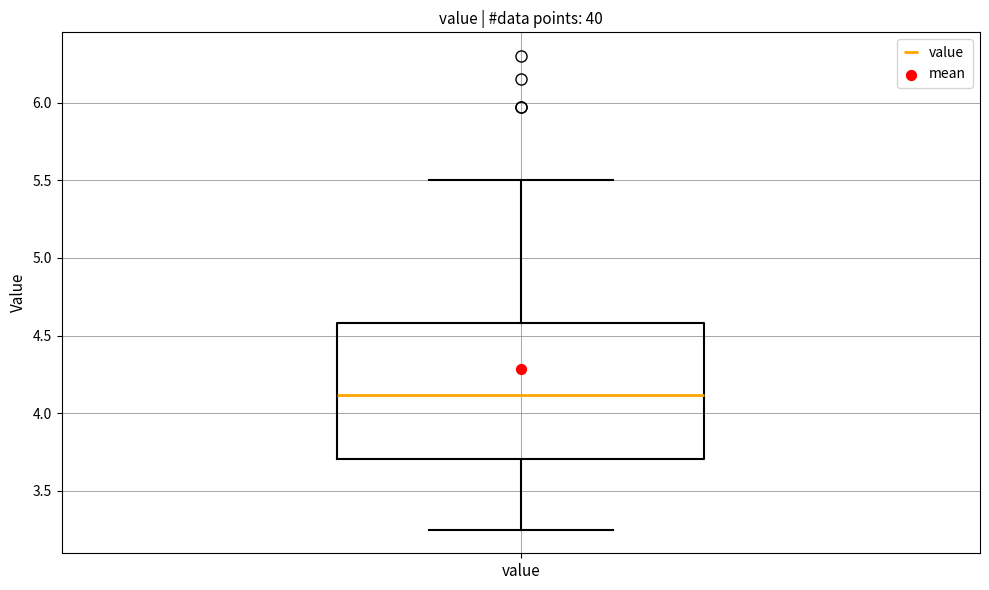

Transcribe this box plot: give where the median line is, the range the box spans, and where the two whiskers end, as read against the y-axis. The values are not printed on the chart, so give them approximately, as read against the axis.

median 4.10, box 3.70 to 4.60, whiskers 3.25 to 5.50